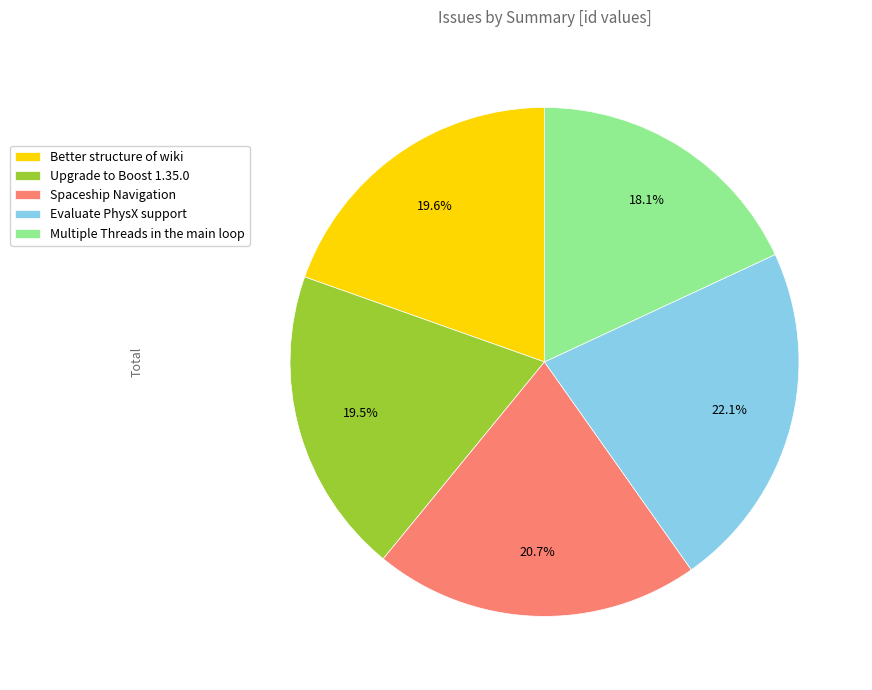

What percentage is the Multiple Threads in the main loop slice, to the nearest percent?

18%